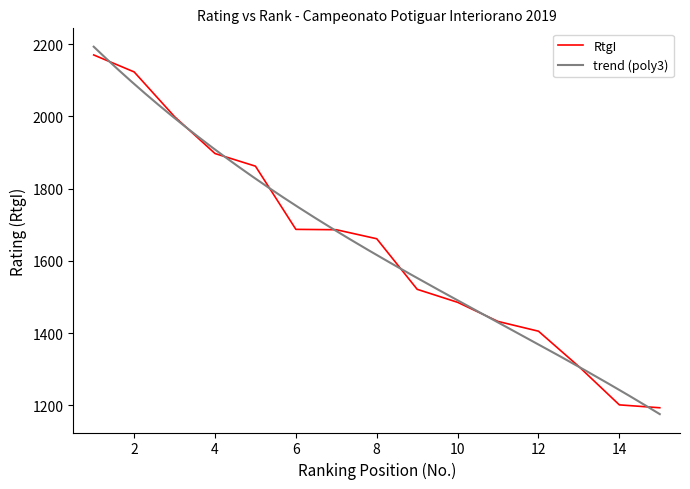

What is the highest value of the RtgI series?

2170